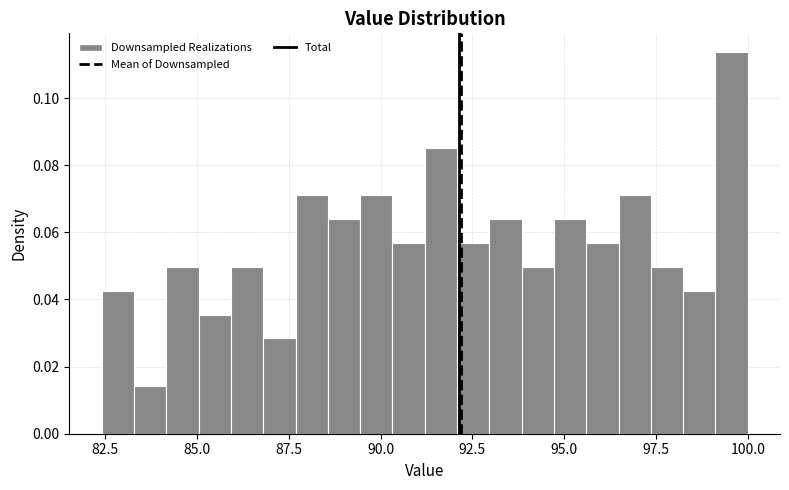

Read against the x-axis, roughly where is the centre of the tallest bar?

99.5